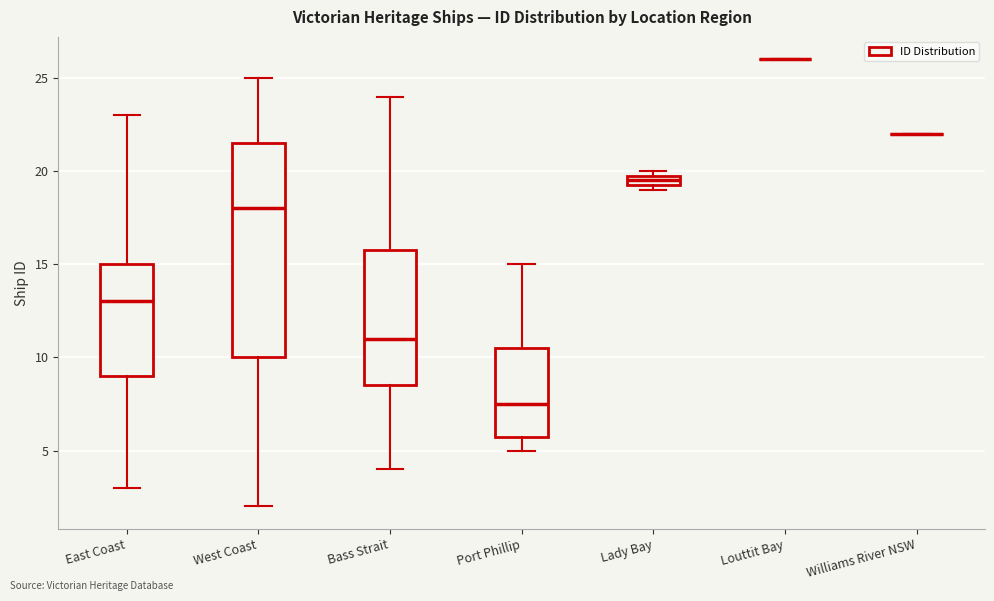

Where does the lower whisker of the box for Bass Strait end on the y-axis? The values are not printed on the chart, so give them approximately, as read against the axis.

4.0